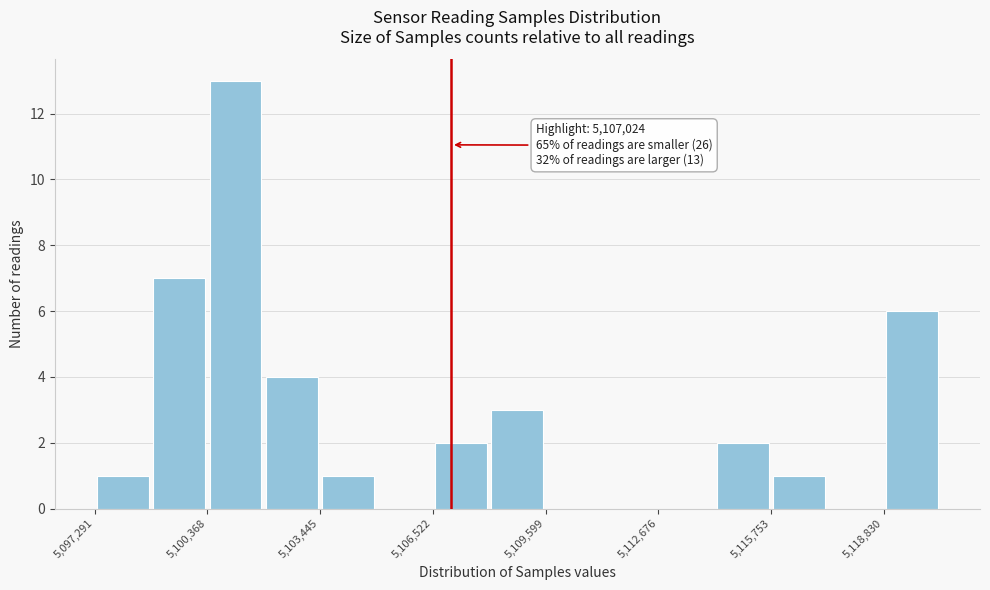

Read against the x-axis, roughly where is the centre of the tallest bar?

5101000